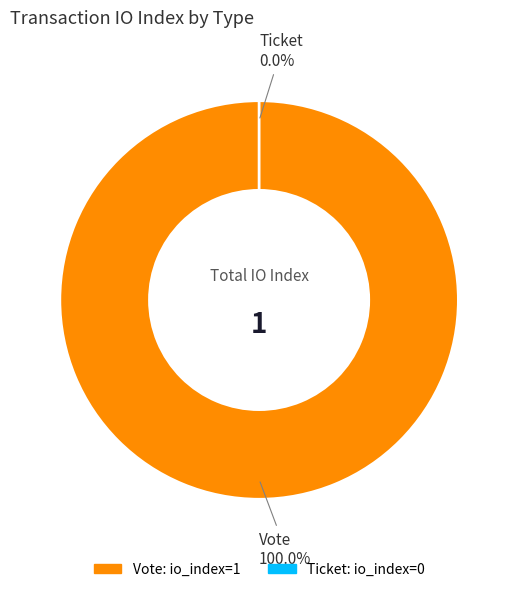

Is there a majority slice in this chart?

Yes